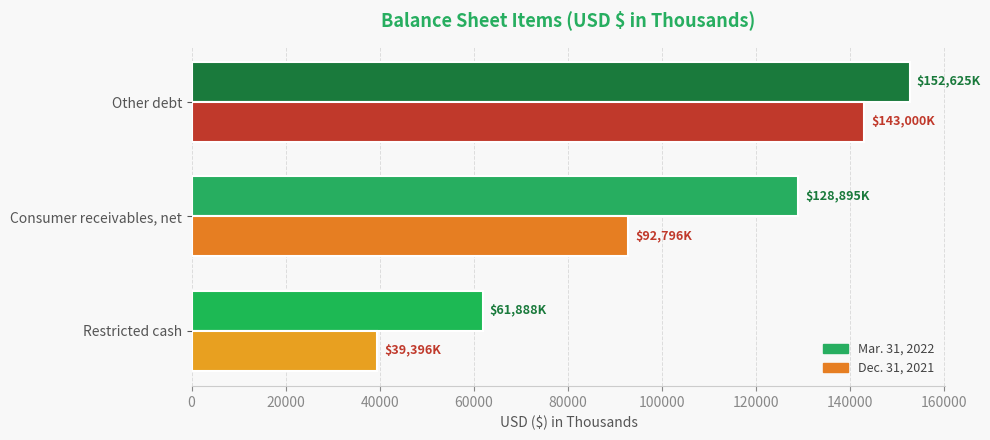

Which category has the highest value in the Mar. 31, 2022 series?

Other debt